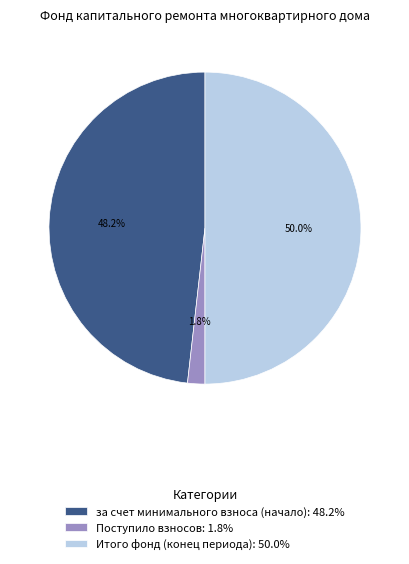

What is the smallest slice in the pie chart?

Поступило взносов: 1.8%